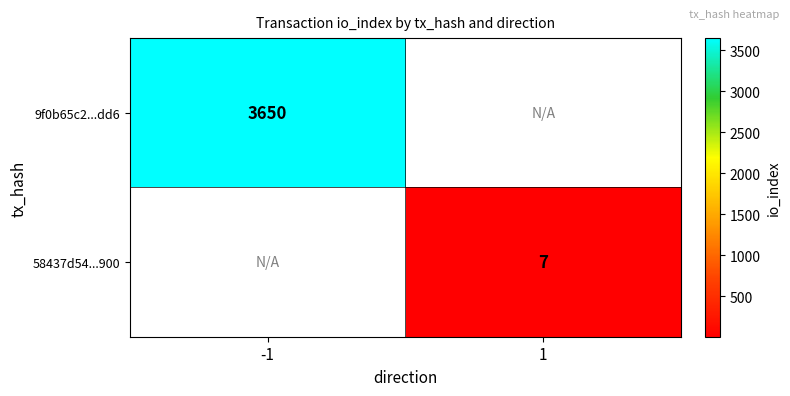

The 9f0b65c2...dd6 series shows 1681 at -1. True or false?

False